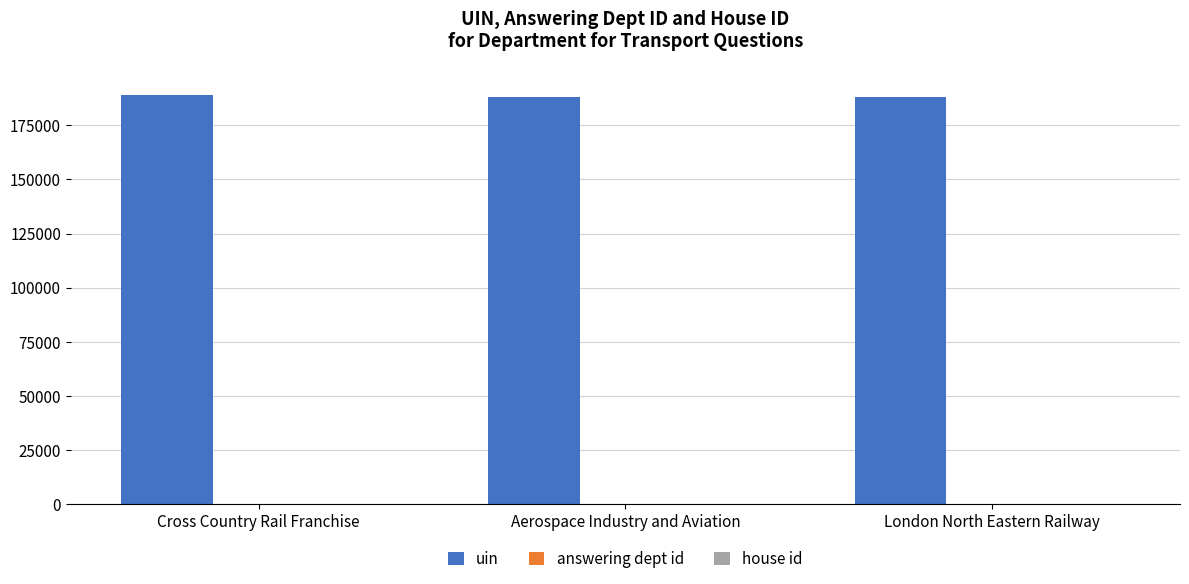

What is the greatest value displayed?

188838